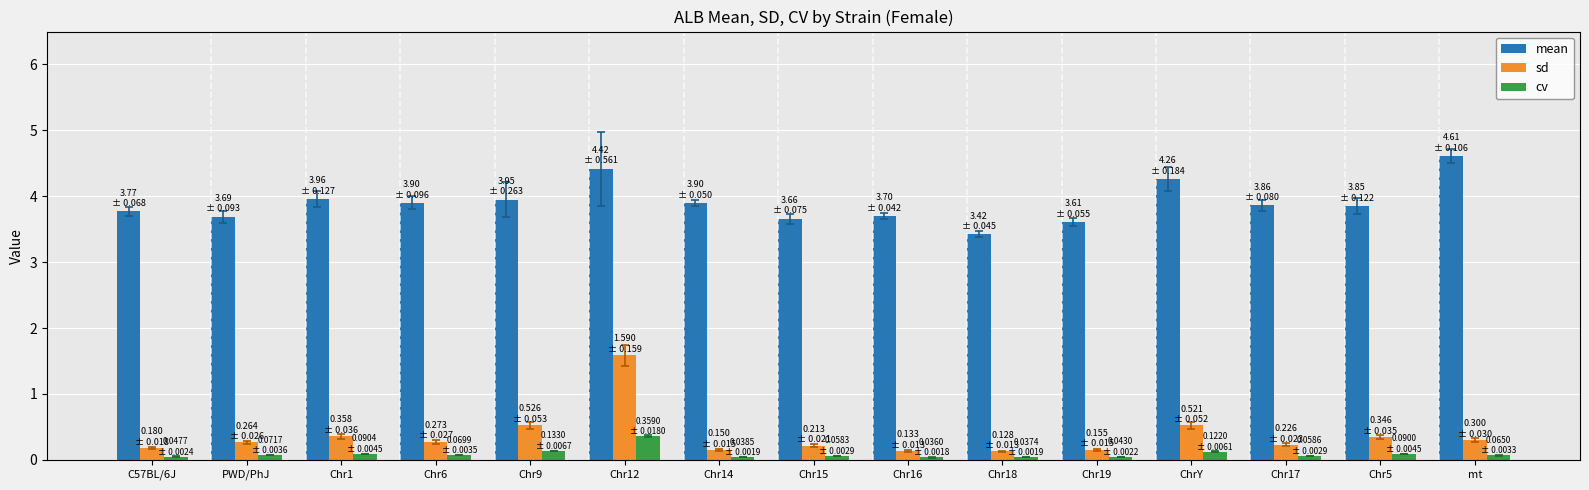

What are all the series names shown in the legend?

mean, sd, cv